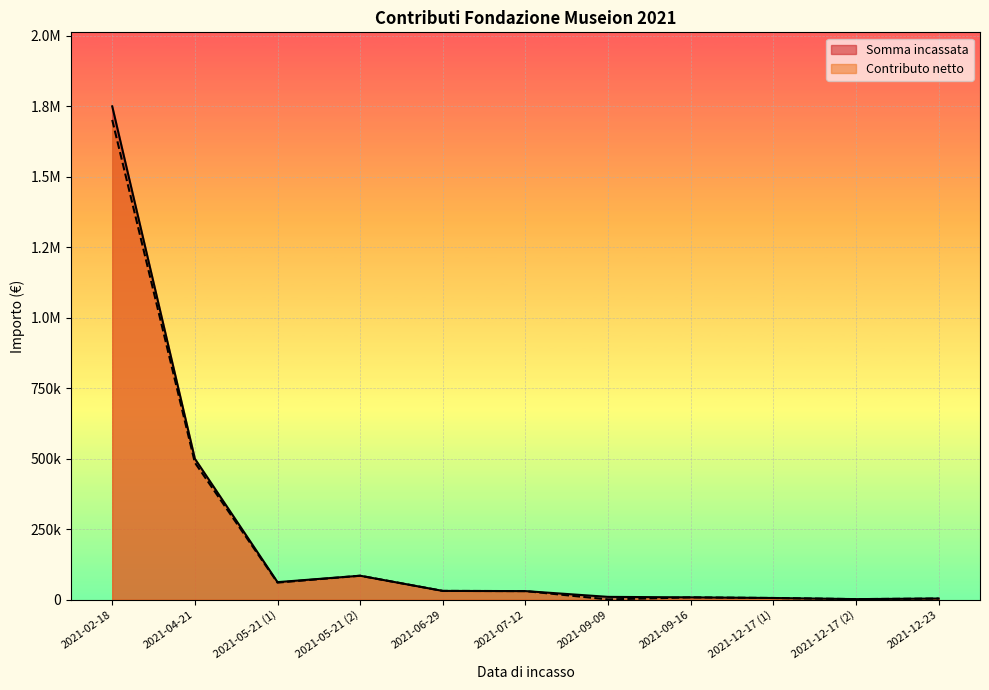

Which series ends up on top after the final intersection of Contributo netto and Somma incassata?

Somma incassata